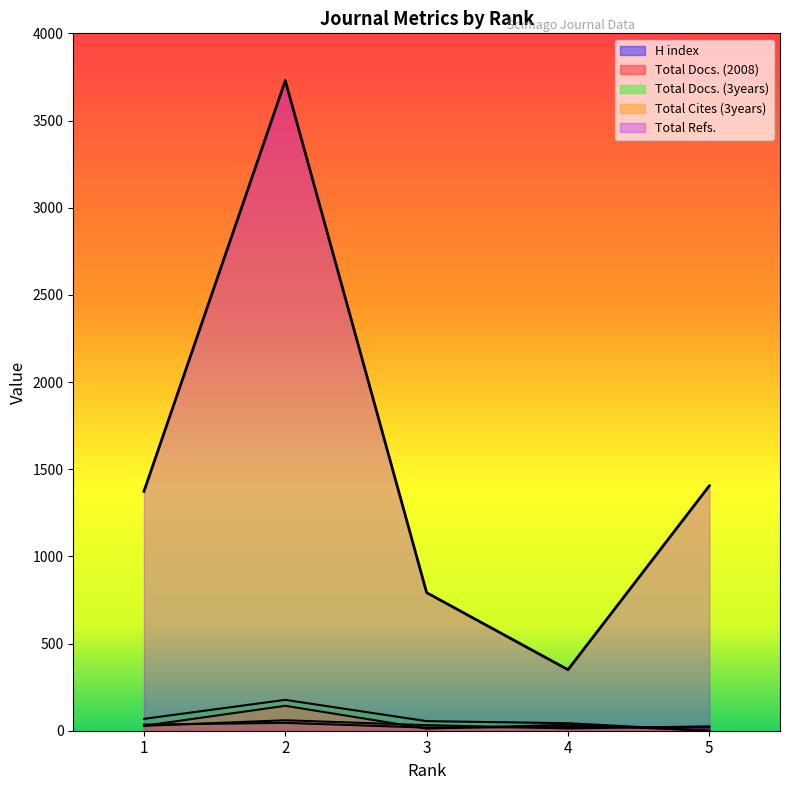

Count the number of data series in this chart.

5